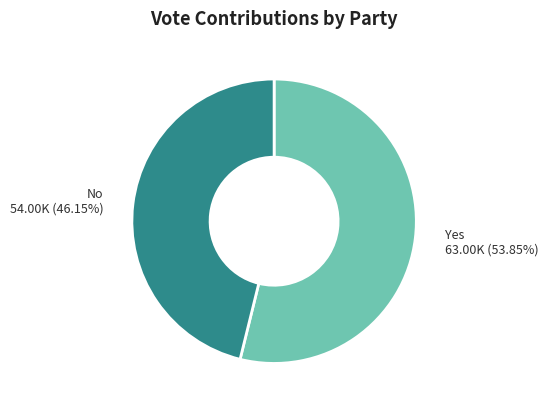

To the nearest percent, what is the average slice percentage?

50%